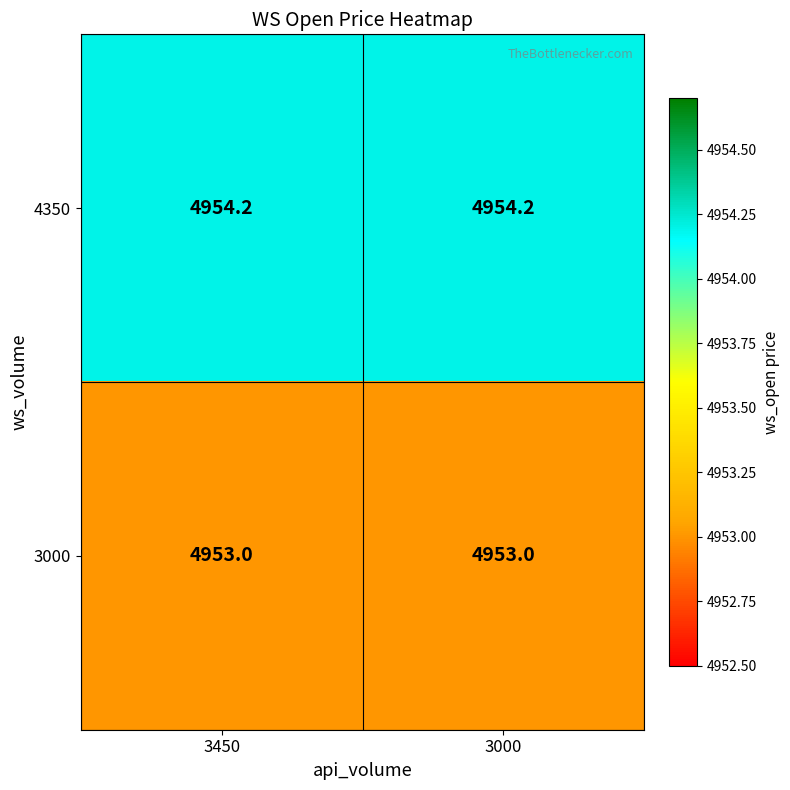

What is the spread (max minus min) of values at 3450?

1.2